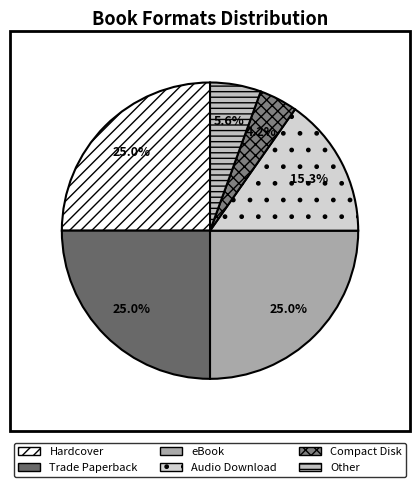

To the nearest percent, what is the average slice percentage?

17%